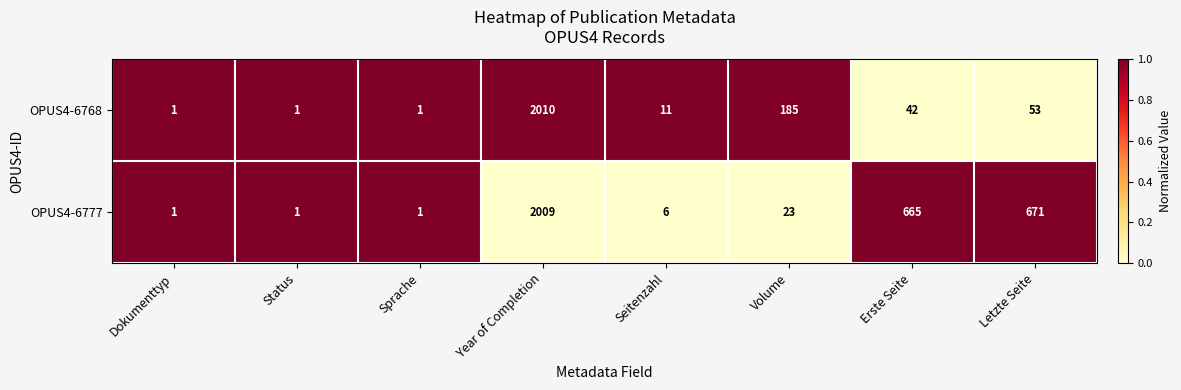

Reading left to right, transcribe all the data shown in this chart.

OPUS4-6768: 1	1	1	2010	11	185	42	53
OPUS4-6777: 1	1	1	2009	6	23	665	671